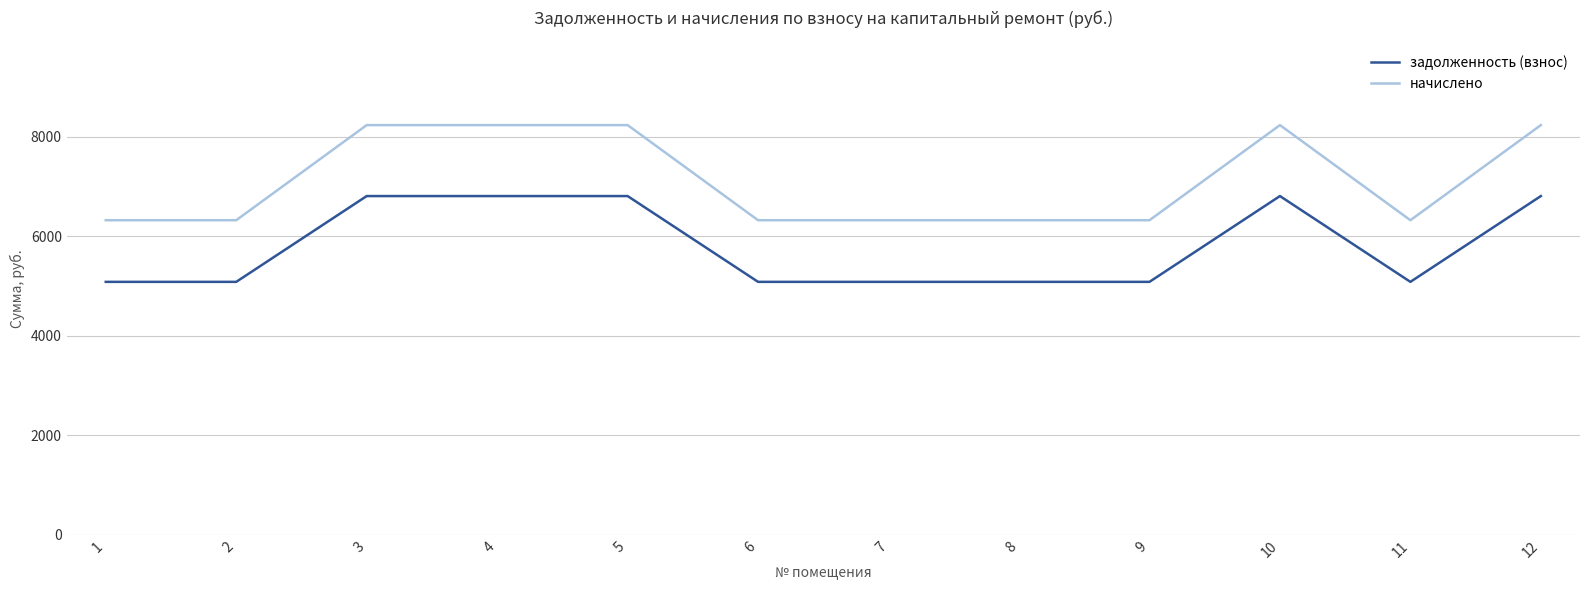

Does the chart have visible grid lines?

Yes